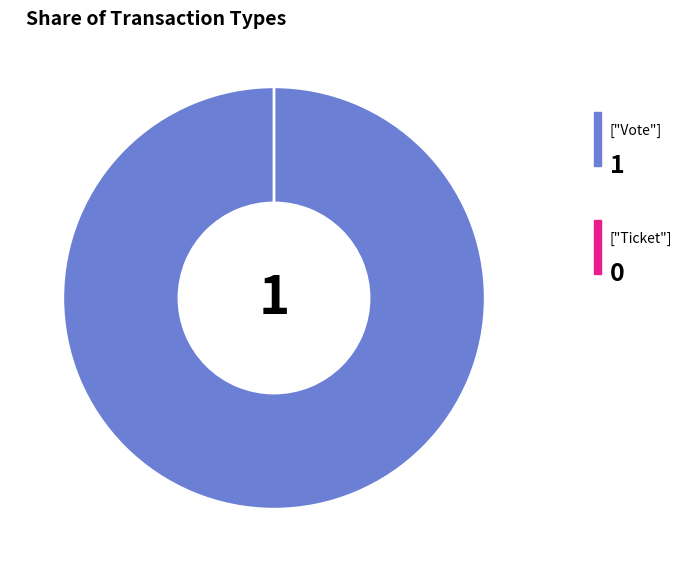

To the nearest percent, what is the combined percentage of Vote and Ticket?

100%